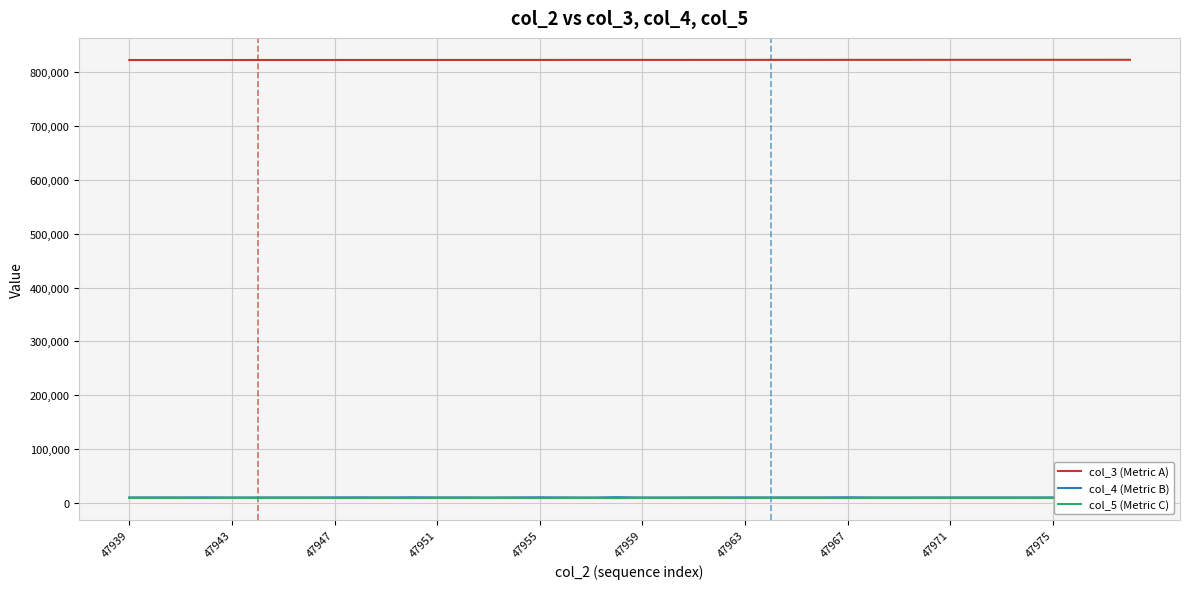

Reading left to right, what are all the values shown in this chart?

col_3 (Metric A): 822144	822155	822166	822178	822189	822200	822212	822223	822234	822245	822257	822268	822279	822291	822302	822313	822324	822336	822347	822358	822369	822381	822392	822403	822415	822426	822437	822448	822460	822471	822482	822494	822505	822516	822527	822539	822550	822561	822572	822584
col_4 (Metric B): 10460	10532	10450	10635	10278	10398	10434	10327	10567	10633	10443	10768	10502	10516	10270	10488	10734	10451	10194	10987	10276	10292	10511	10539	10586	10457	10496	10516	10751	10383	10337	10402	10471	10430	10458	10393	10498	10355	10197	10366
col_5 (Metric C): 9661	9624	9644	9500	9834	9708	9687	9804	9565	9564	9669	9391	9657	9609	9802	9682	9424	9658	9837	9267	9815	9746	9646	9658	9585	9689	9725	9647	9460	9723	9753	9687	9627	9672	9620	9750	9627	9725	9864	9755